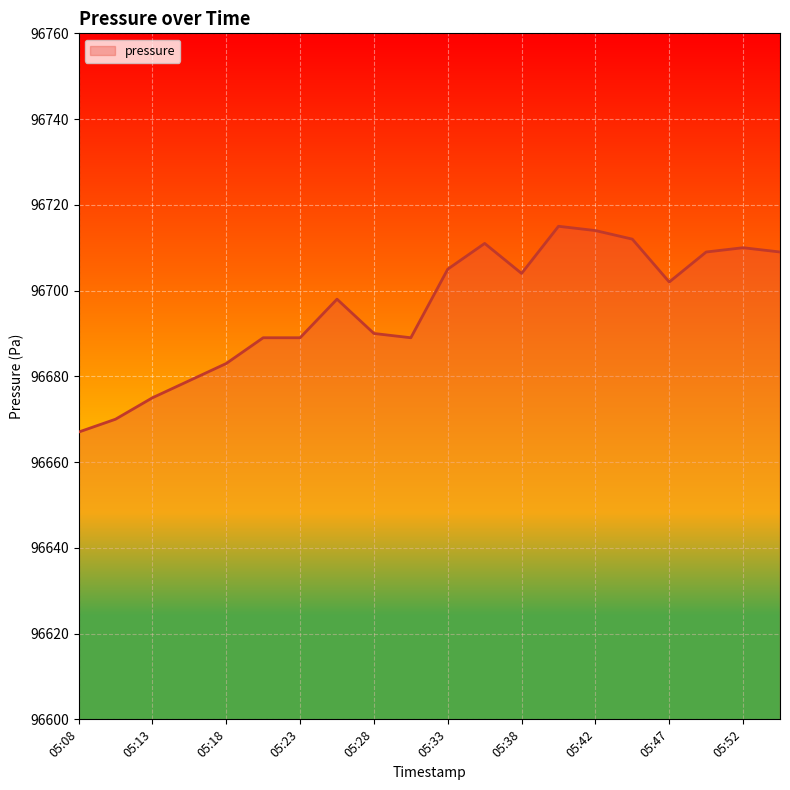

What is the difference between the maximum and minimum values?

48